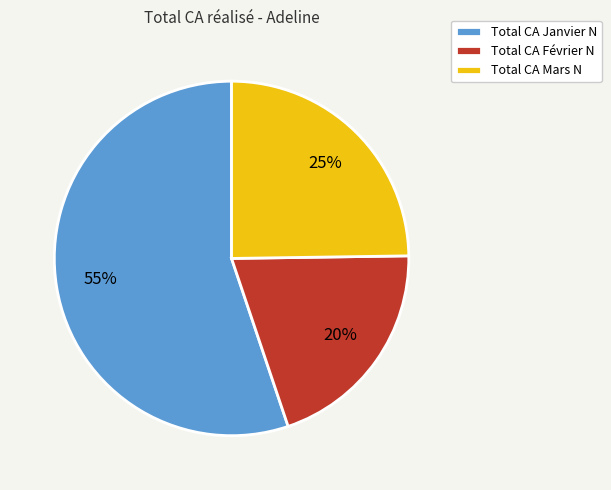

Between Total CA Février N and Total CA Mars N, which is larger?

Total CA Mars N